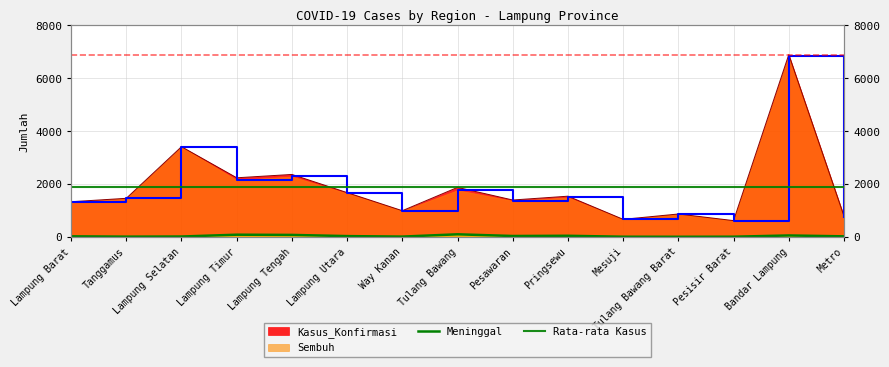

Rank the categories by Sembuh value from highest to lowest.

Bandar Lampung, Lampung Selatan, Lampung Tengah, Lampung Timur, Tulang Bawang, Lampung Utara, Pringsewu, Tanggamus, Pesawaran, Lampung Barat, Way Kanan, Tulang Bawang Barat, Metro, Mesuji, Pesisir Barat